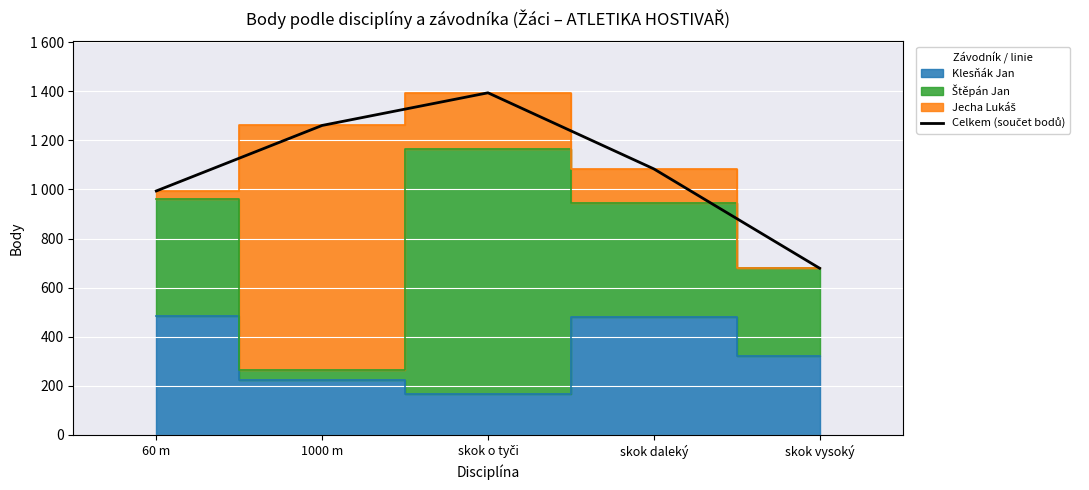

Read the value at skok o tyči, to the nearest 10.

1390